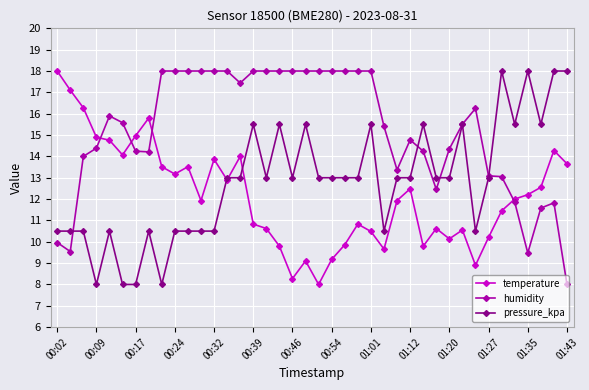

True or false: temperature and humidity intersect in this chart.

True